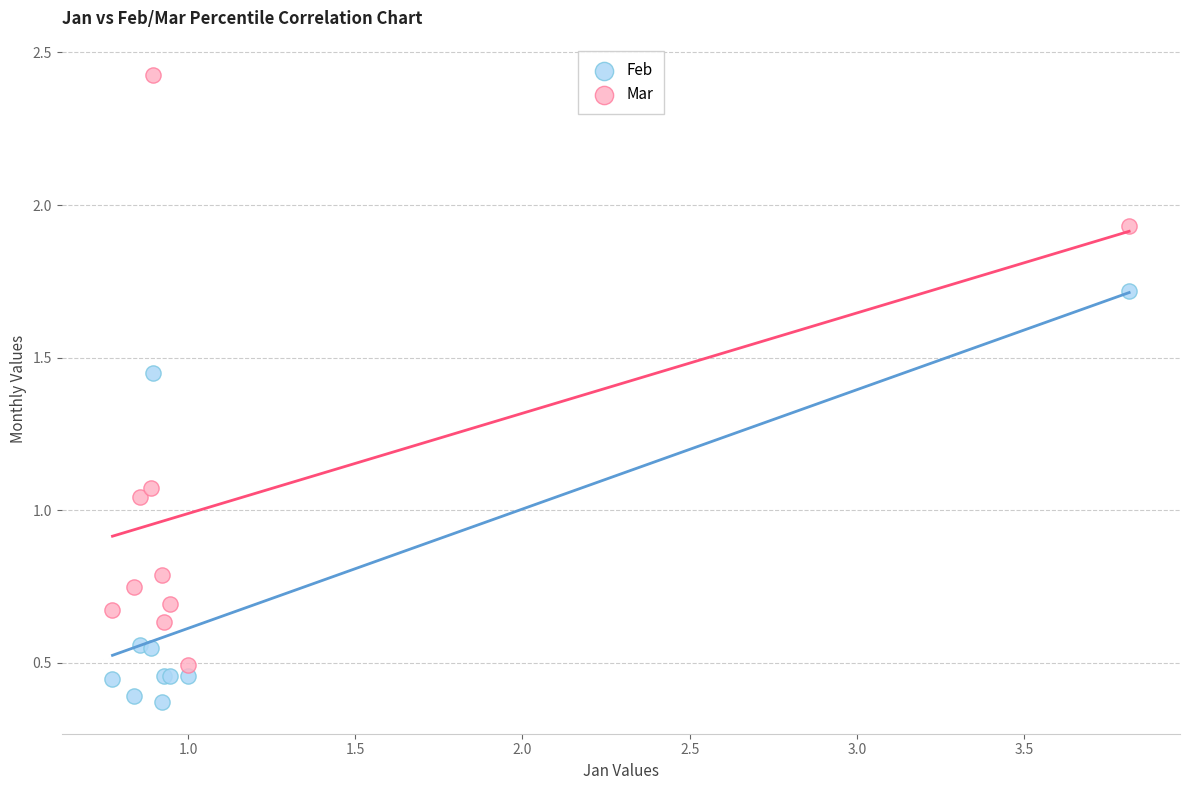

What are all the series names shown in the legend?

Feb, Mar